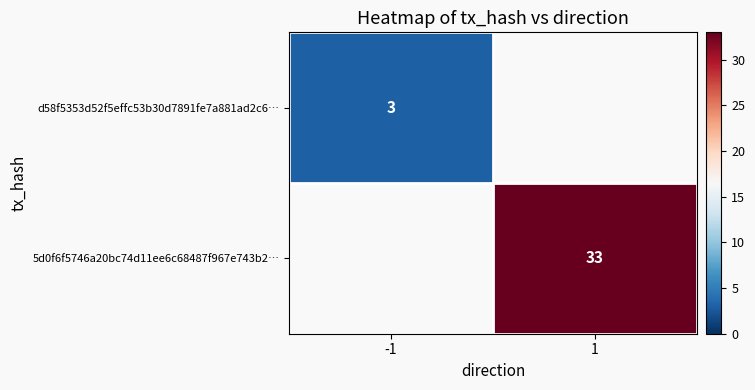

Which category has the lowest value across all series?

-1